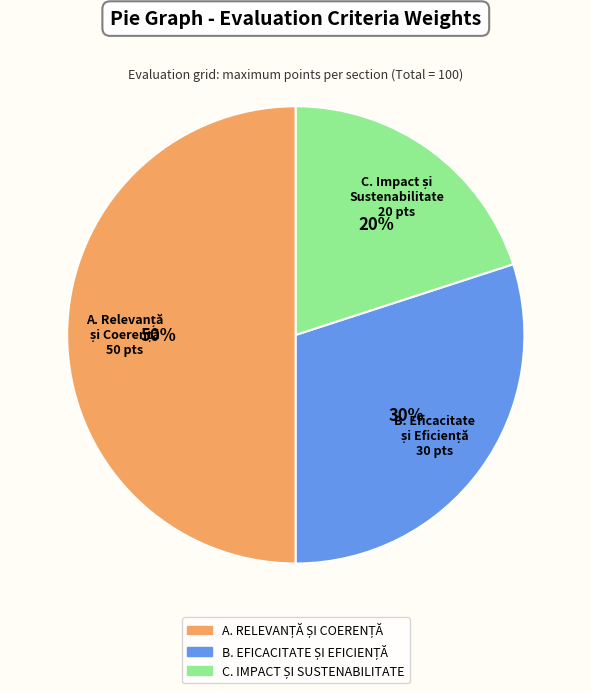

To the nearest percent, what is the average slice percentage?

33%